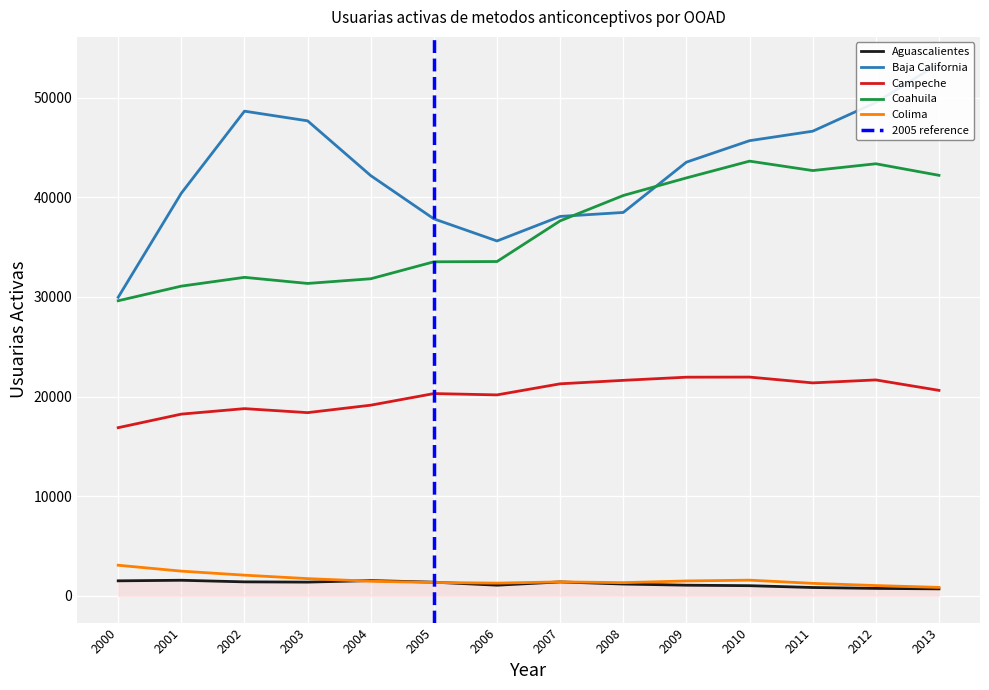

What is the total value across all series at 2001?

93817